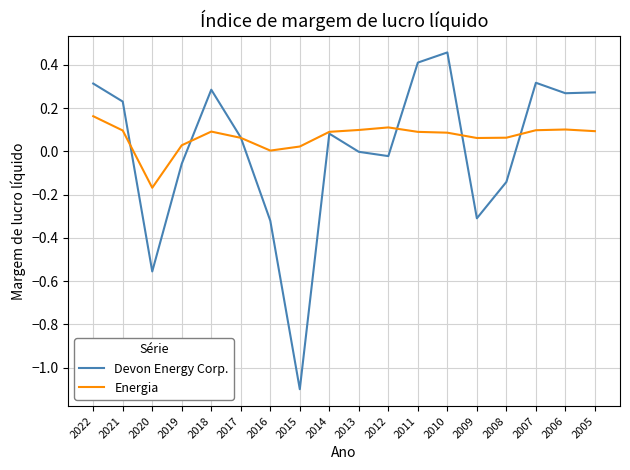

Which series has the largest range (max minus min)?

Devon Energy Corp.